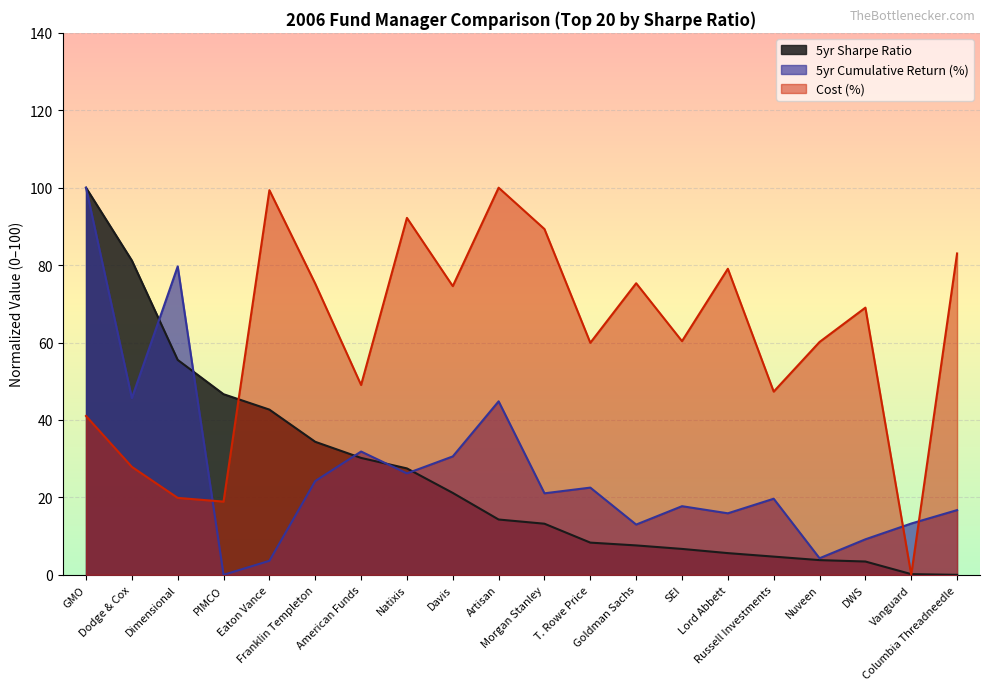

At Russell Investments, list the series in order from largest to smallest.

Cost (%), 5yr Cumulative Return (%), 5yr Sharpe Ratio